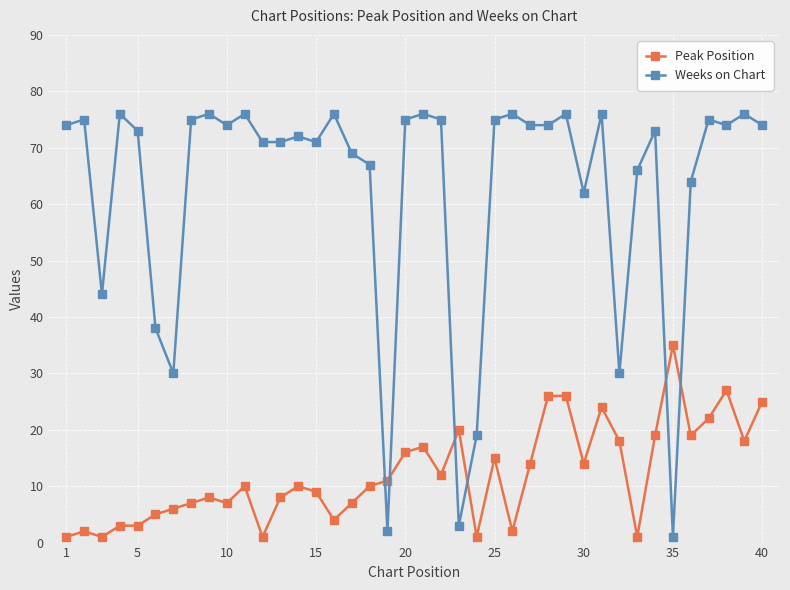

At how many categories does at least one series exceed 36?

34